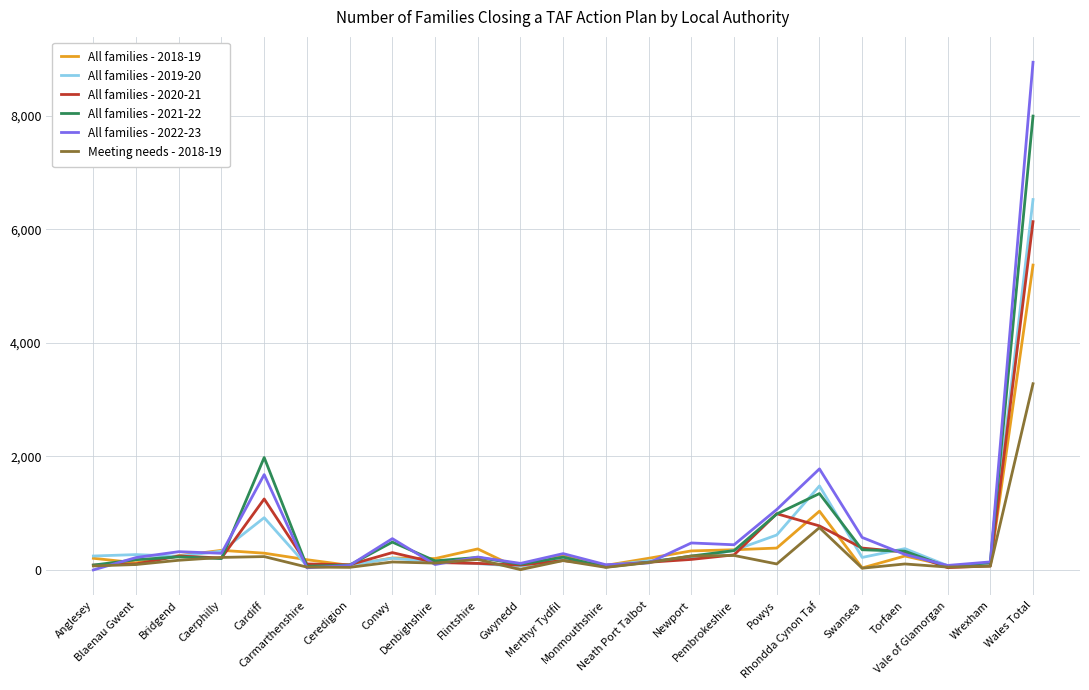

Count the number of data series in this chart.

6